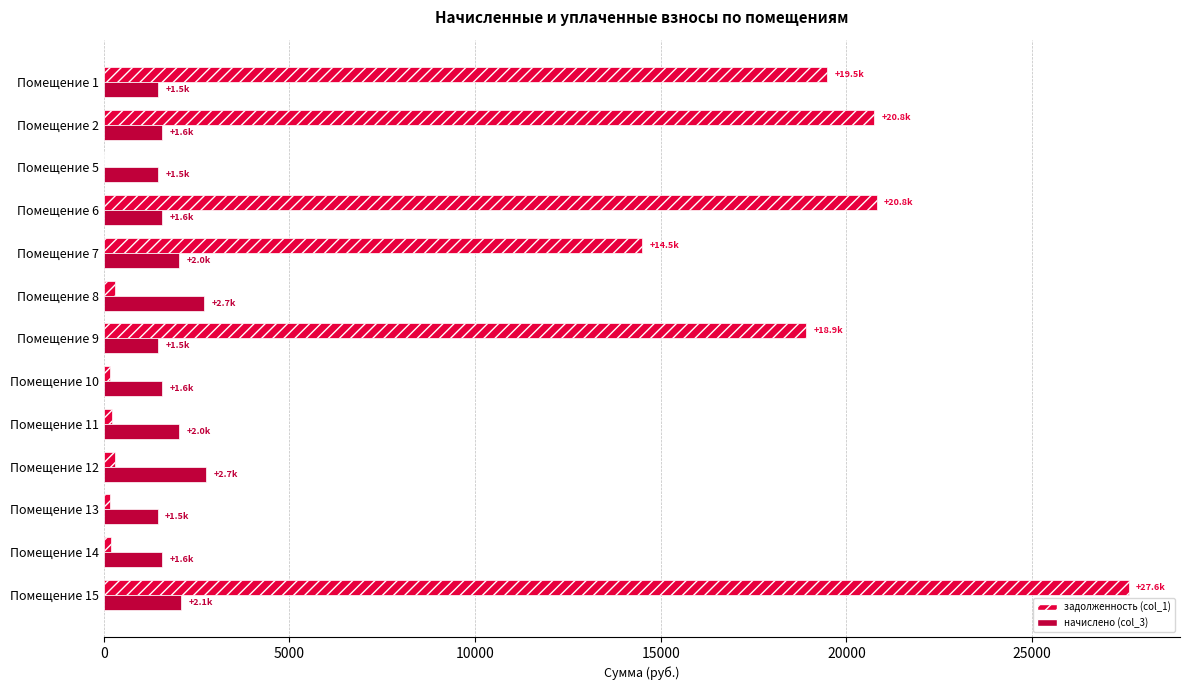

The value of задолженность (col_1) at Помещение 1 is 13157.2. True or false?

False